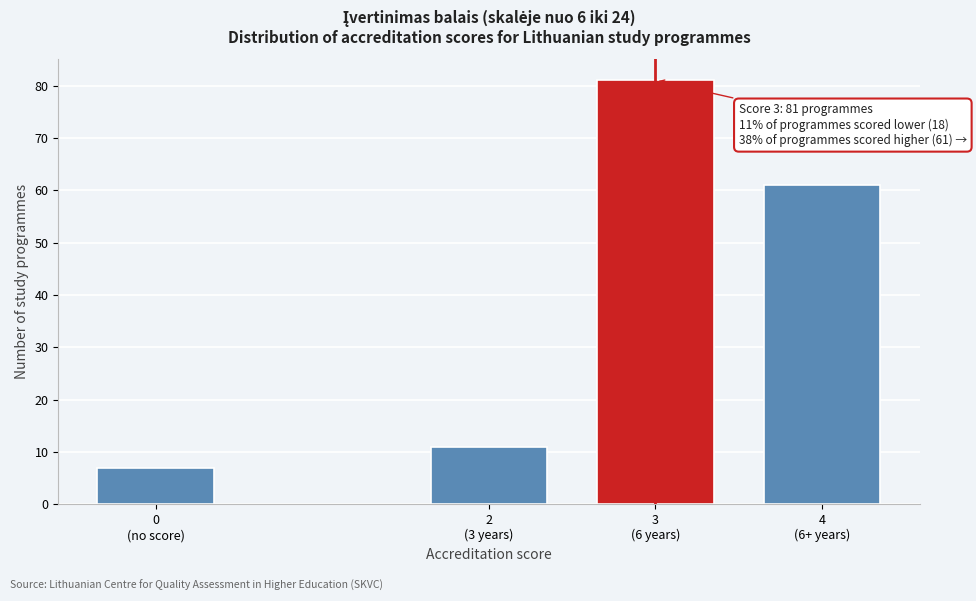

Reading right to left, transcribe all the data shown in this chart.

61	81	11	7